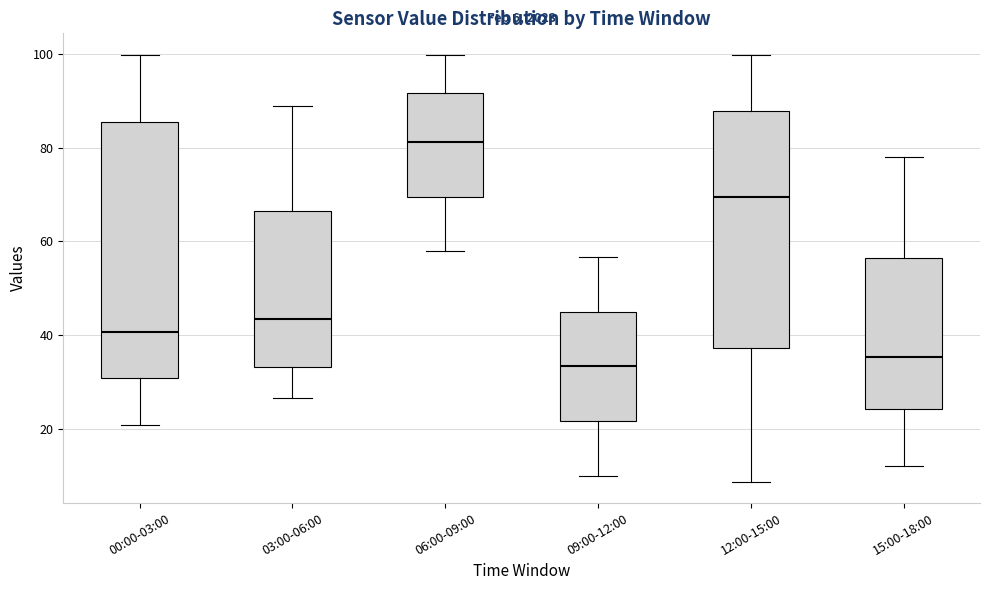

Comparing the boxes themselves (not the whiskers), which one is the tallest?

00:00-03:00